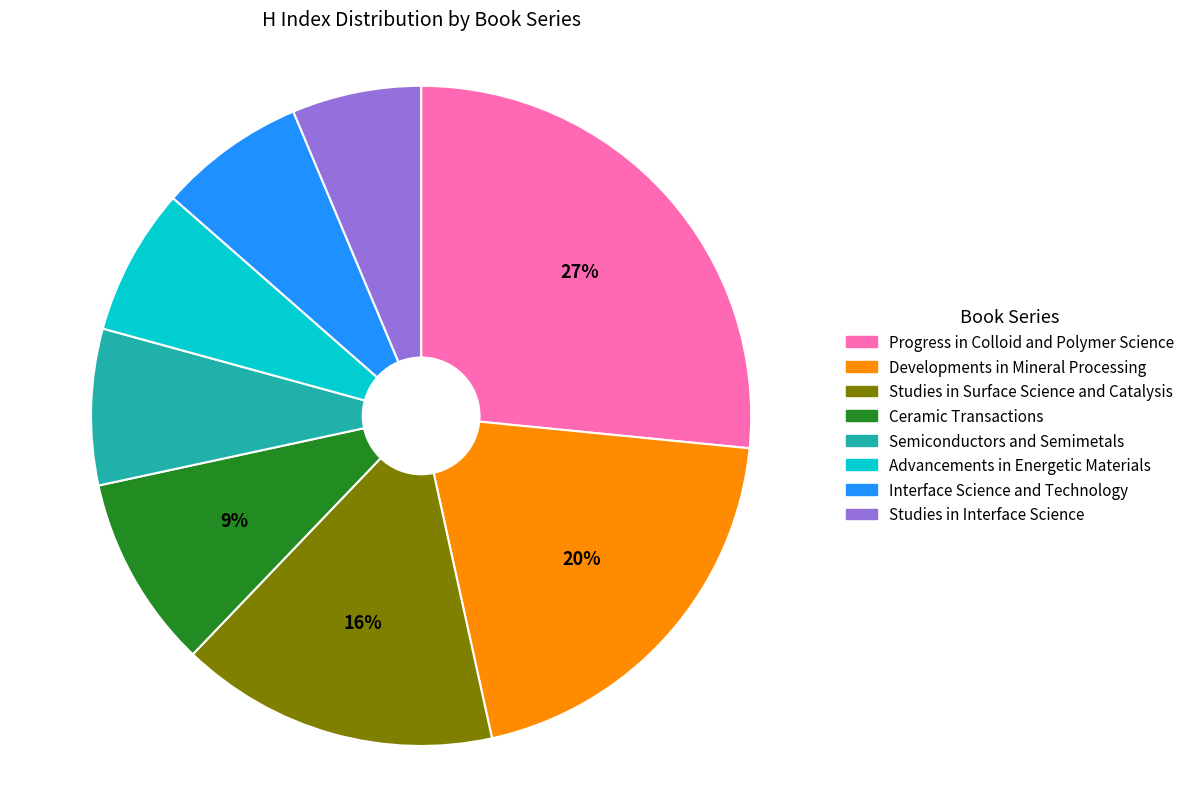

To the nearest percent, what is the difference between the Semiconductors and Semimetals and Developments in Mineral Processing slice percentages?

12%